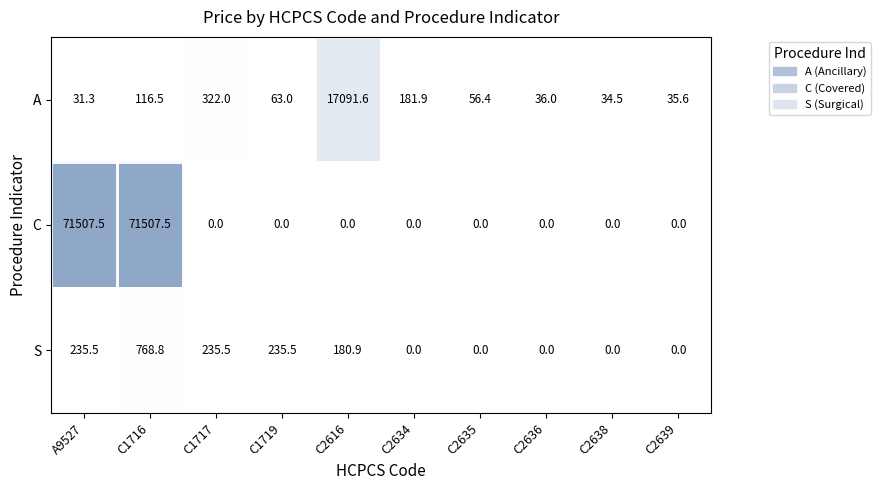

What is the maximum value shown in the chart?

71507.5